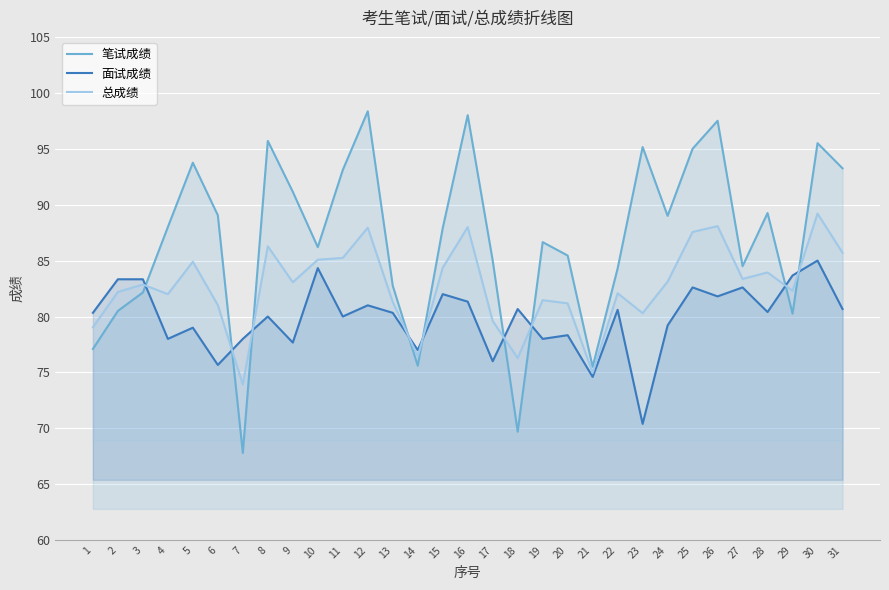

Which series has the largest range (max minus min)?

笔试成绩